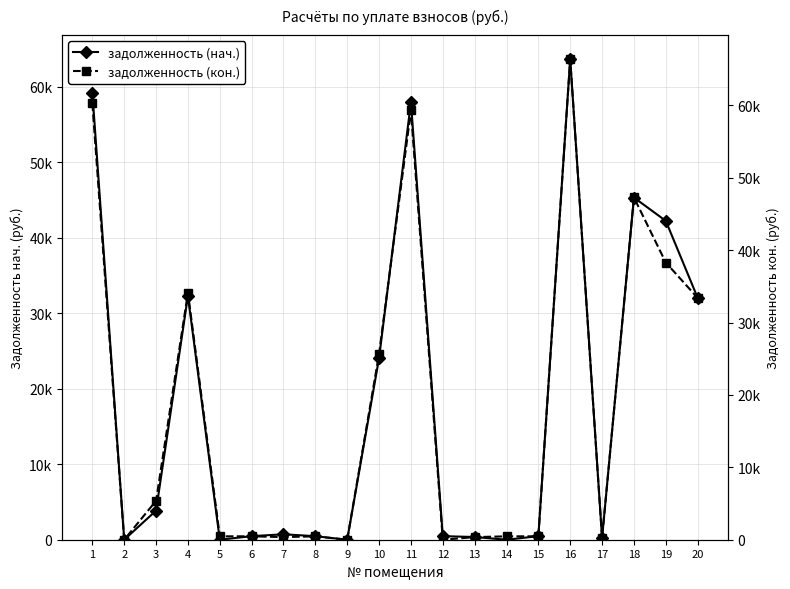

How many data points in задолженность (кон.) are above 471?

11